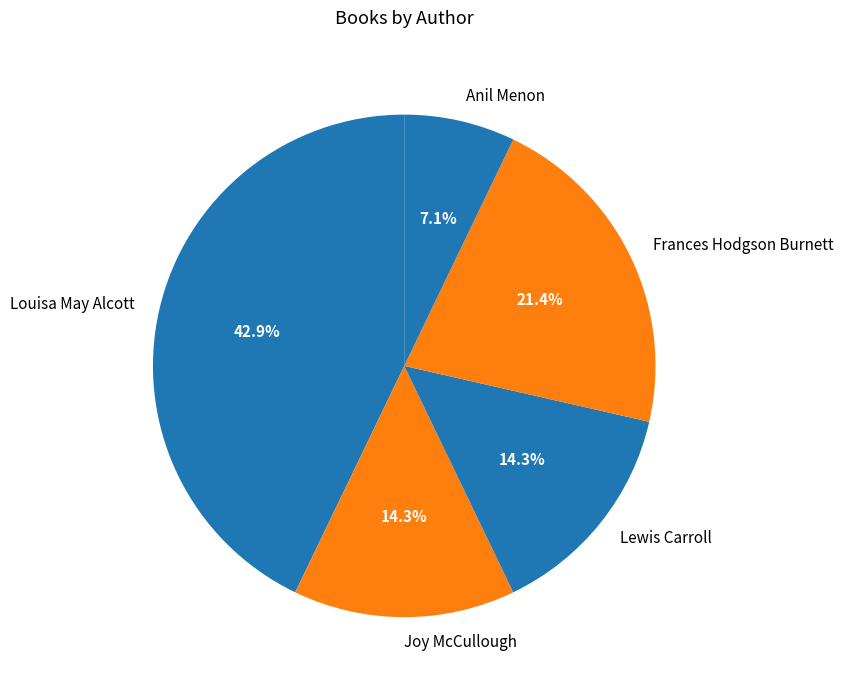

Approximately how many times larger is the value at Louisa May Alcott compared to Frances Hodgson Burnett?

2.0